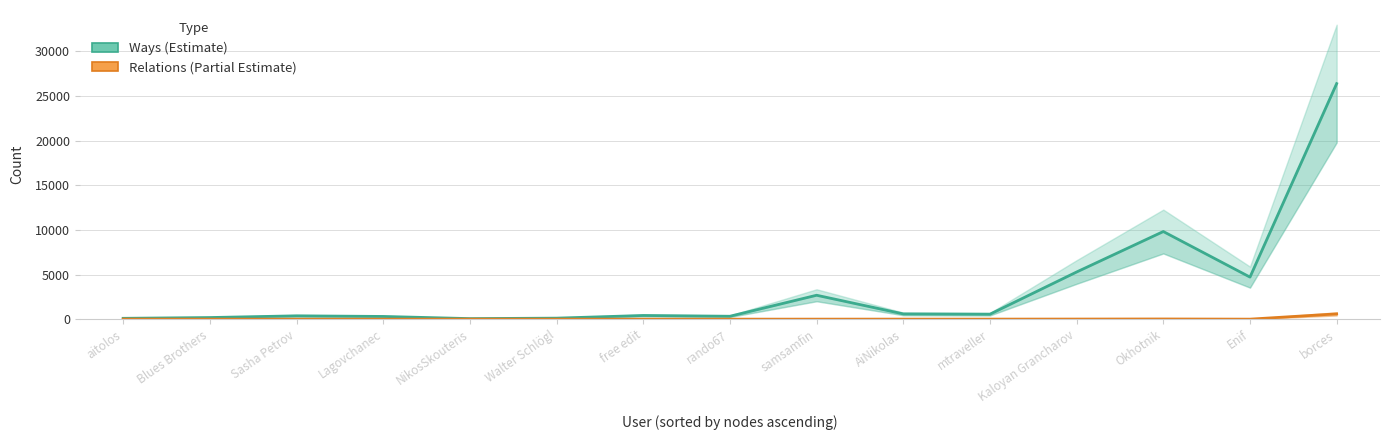

Reading left to right, what are all the values shown in this chart?

ways: aitolos=95	Blues Brothers=182	Sasha Petrov=374	Lagovchanec=305	NikosSkouteris=62	Walter Schlögl=114	free edit=414	rando67=327	samsamfin=2680	AiNikolas=591	mtraveller=558	Kaloyan Grancharov=5286	Okhotnik=9820	Enif=4714	borces=26393
relations: aitolos=6	Blues Brothers=1	Sasha Petrov=0	Lagovchanec=0	NikosSkouteris=4	Walter Schlögl=1	free edit=1	rando67=1	samsamfin=3	AiNikolas=4	mtraveller=5	Kaloyan Grancharov=11	Okhotnik=21	Enif=1	borces=595